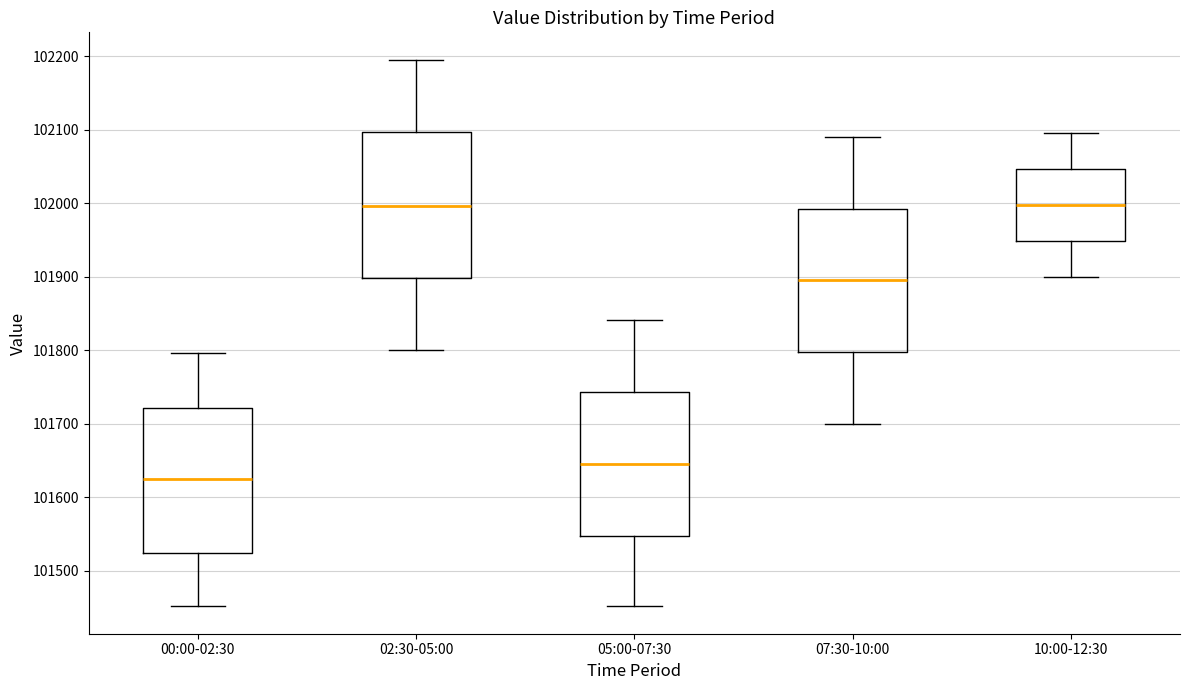

Where is the lower edge of the box for 00:00-02:30 on the y-axis? The values are not printed on the chart, so give them approximately, as read against the axis.

101520